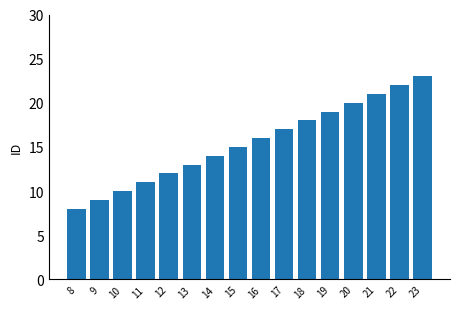

Where is the data nearest to the value 15?

15